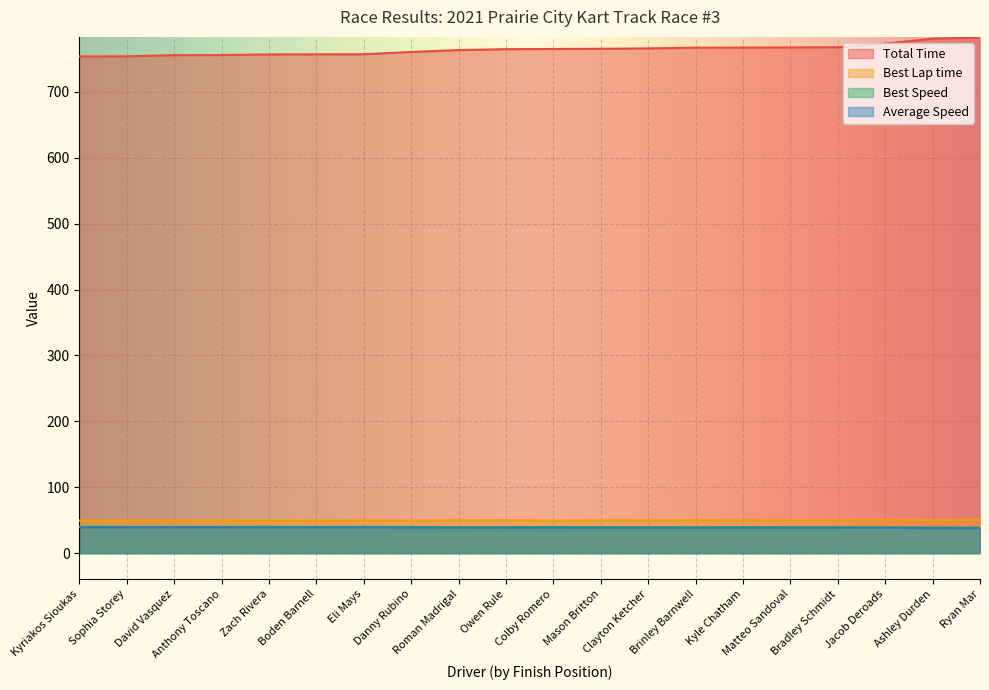

How many distinct data groups are displayed?

4